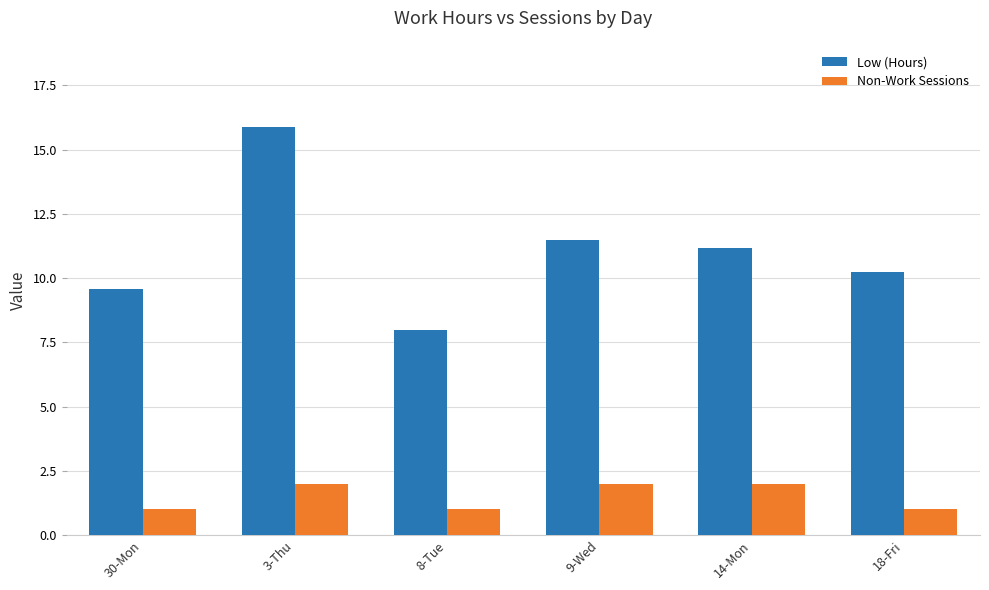

What is the lowest value of the Non-Work Sessions series?

1.0